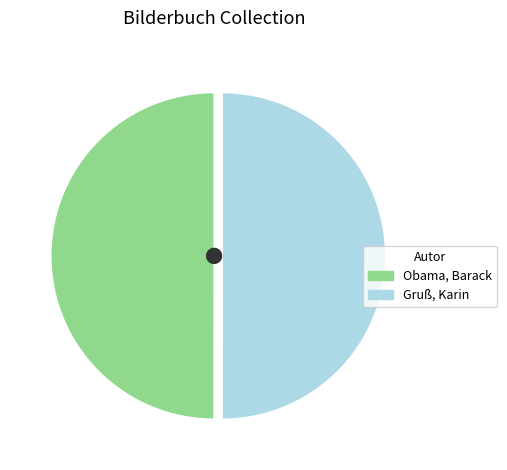

Which category has the smallest portion of the pie?

Obama, Barack